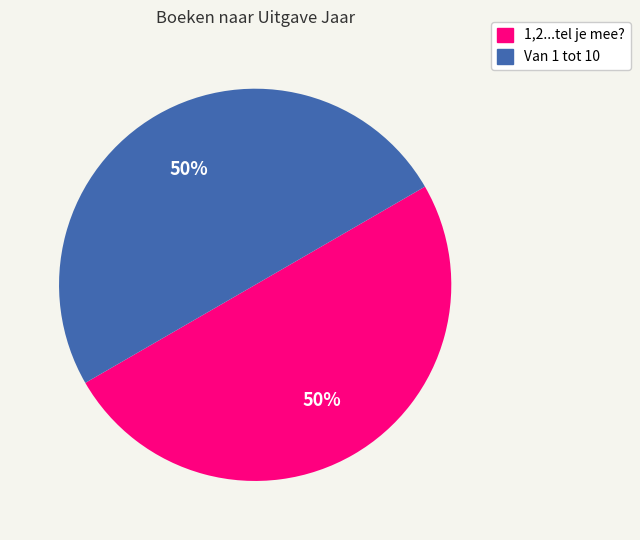

What is the ratio of the value at 1,2...tel je mee? to the value at Van 1 tot 10?

1.0